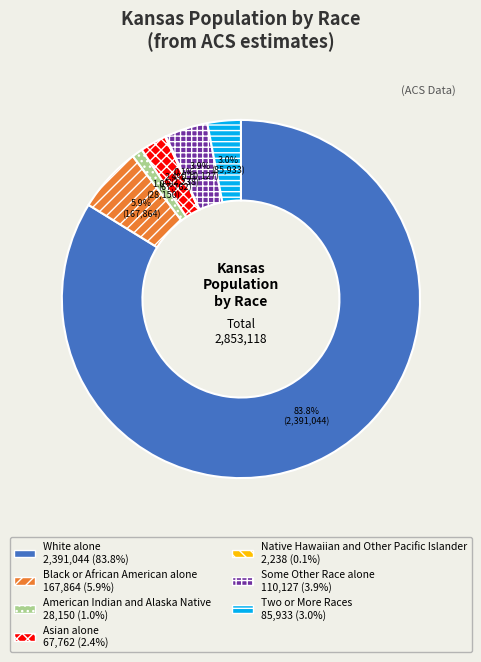

Do American Indian and Alaska Native and Some Other Race alone together represent more than half of the pie?

No